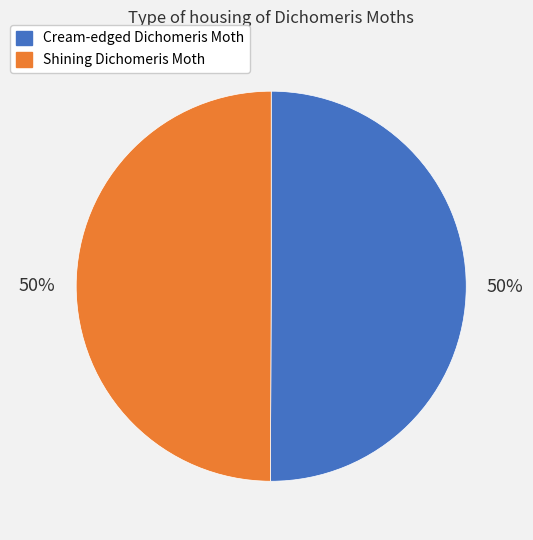

To the nearest percent, what percentage of the pie is Cream-edged Dichomeris Moth?

50%